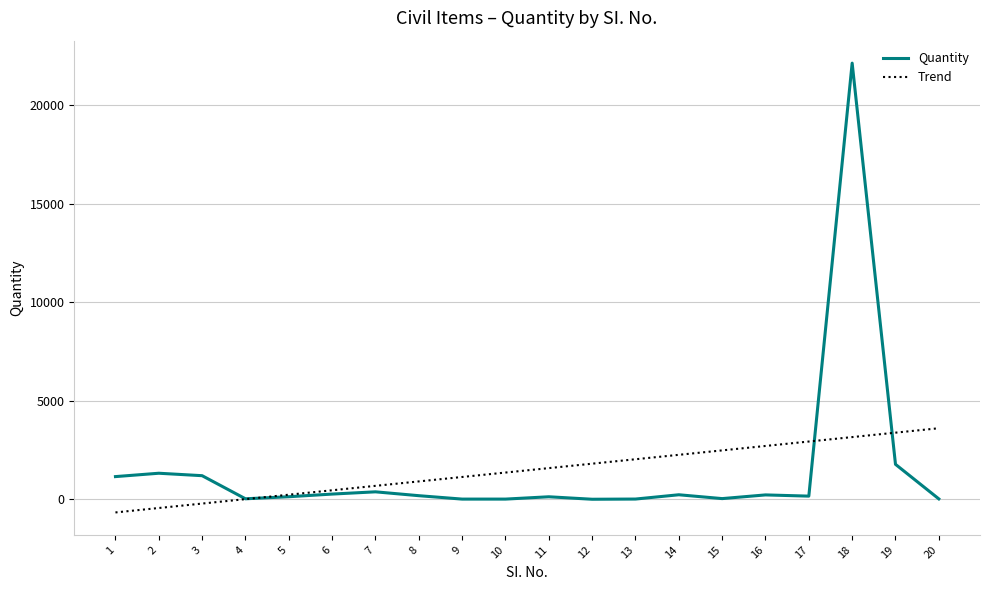

Does the chart display data point markers on the line(s)?

No